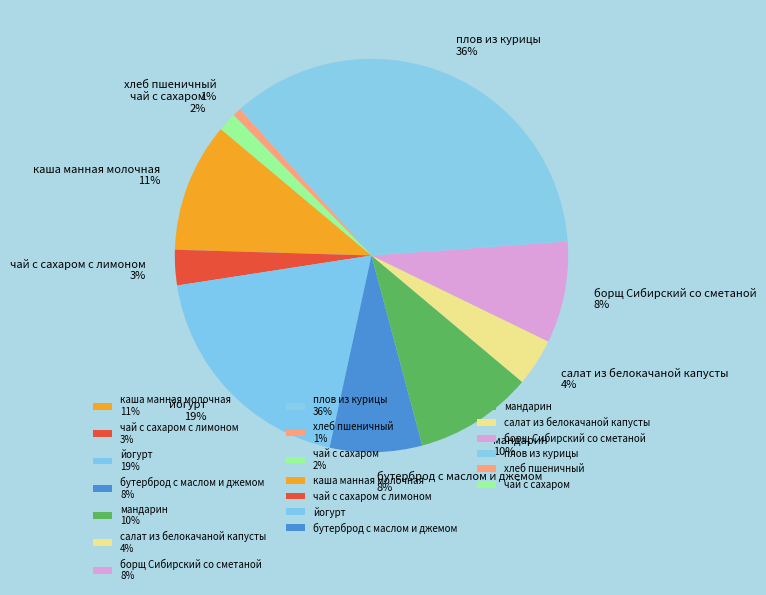

Count the number of slices in the pie.

10